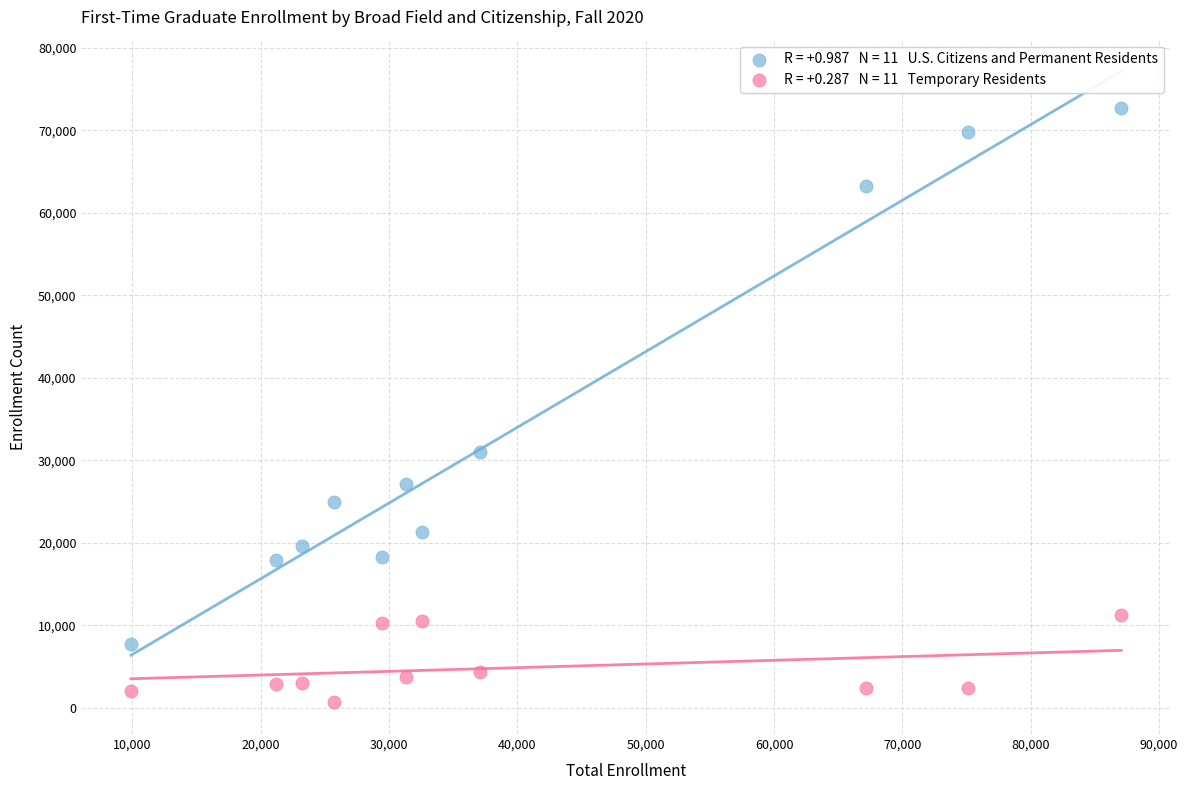

Across all data points, what is the range of X values (max minus min)?

77163